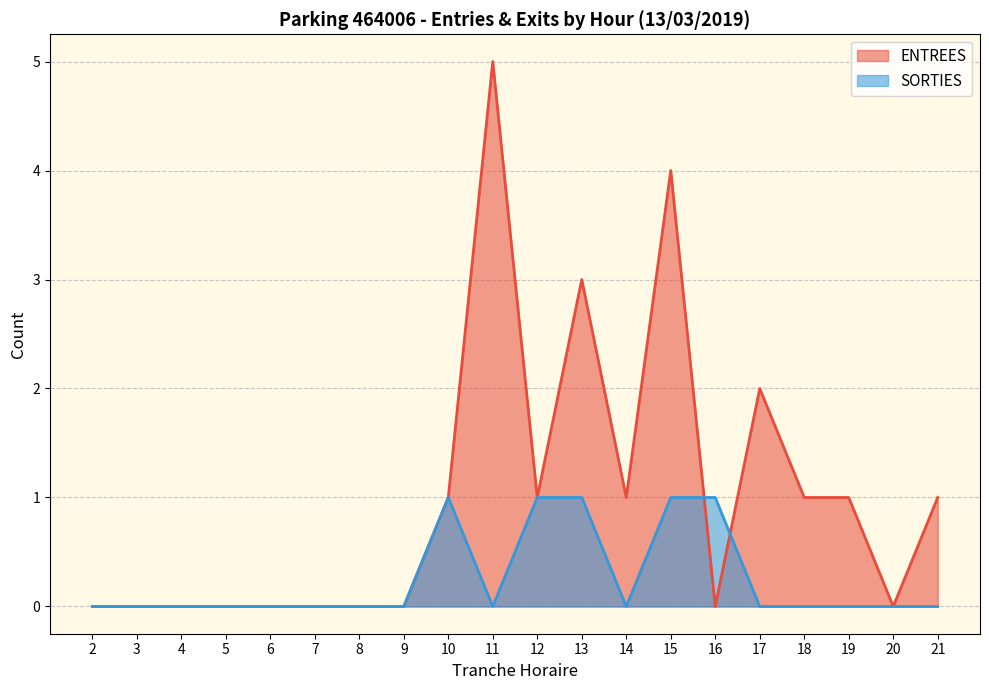

Rank the series at 14 from highest to lowest value.

ENTREES, SORTIES